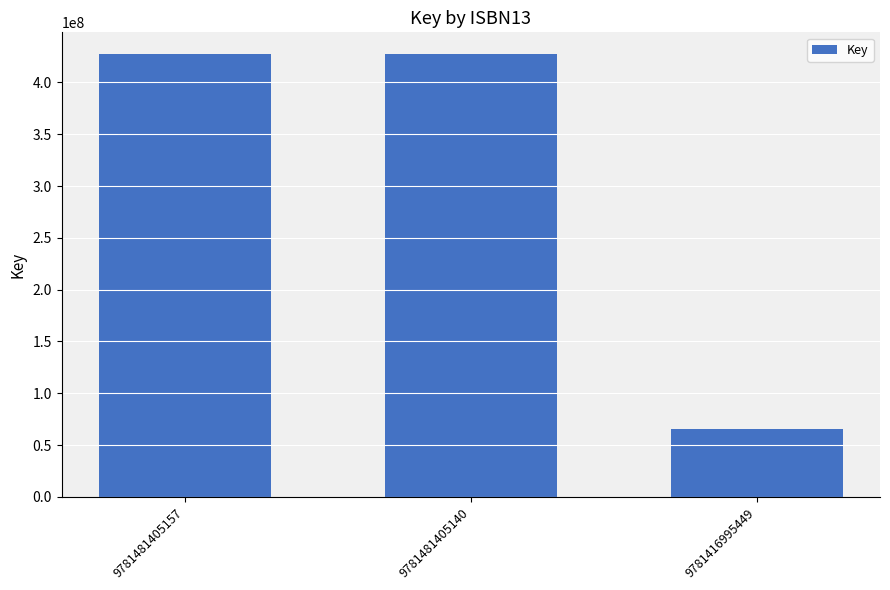

Reading left to right, list all the values displayed in this chart.

9781481405157=427012546	9781481405140=427012546	9781416995449=65519698